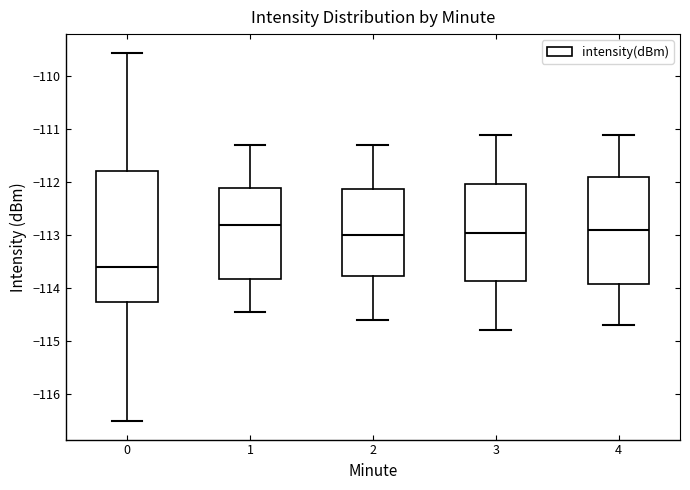

Where does the median line of the box at x = 0 sit on the y-axis? The values are not printed on the chart, so give them approximately, as read against the axis.

-113.6